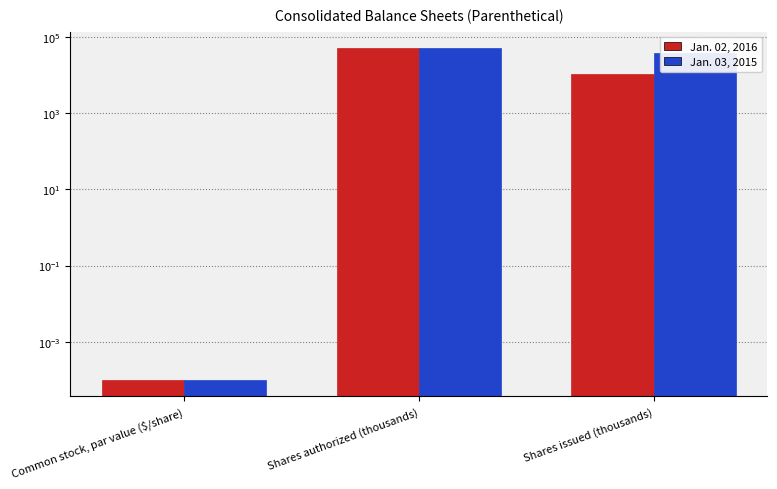

True or false: Jan. 02, 2016 has a value of 10535.0 at Shares issued (thousands).

True